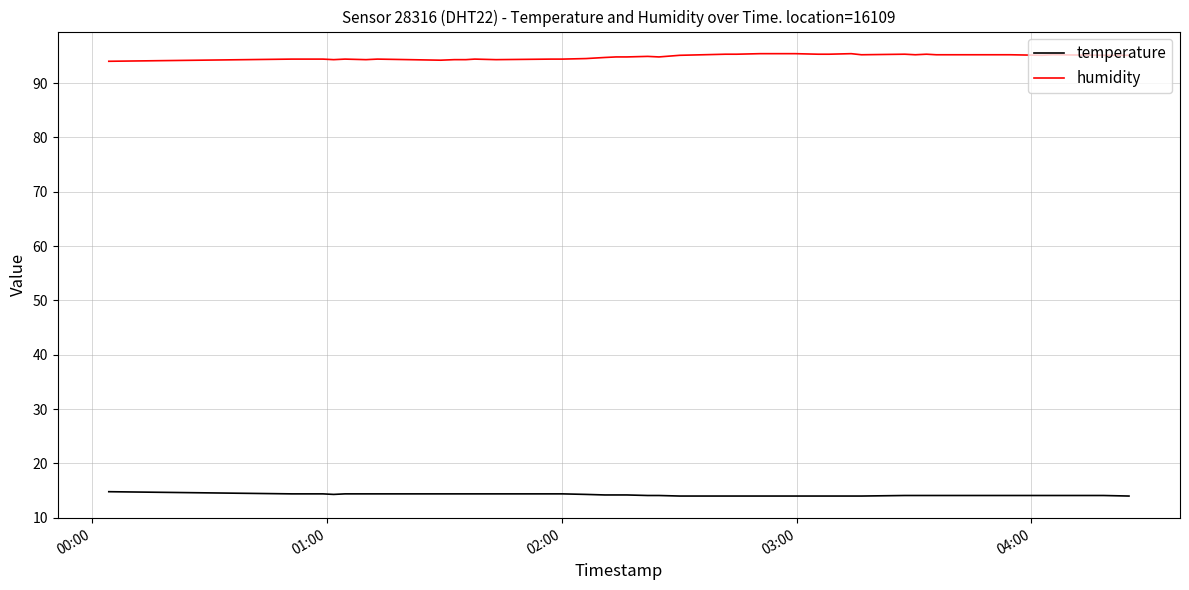

Rank the series by their maximum value, from highest to lowest.

humidity, temperature